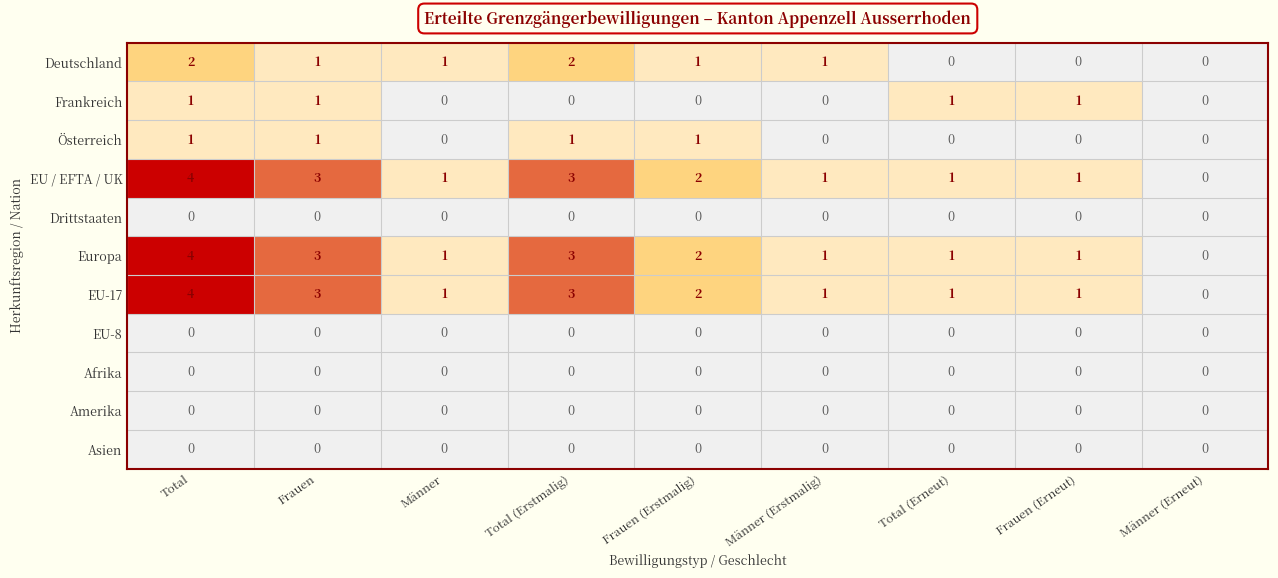

The value of Europa at Frauen is 4. True or false?

False